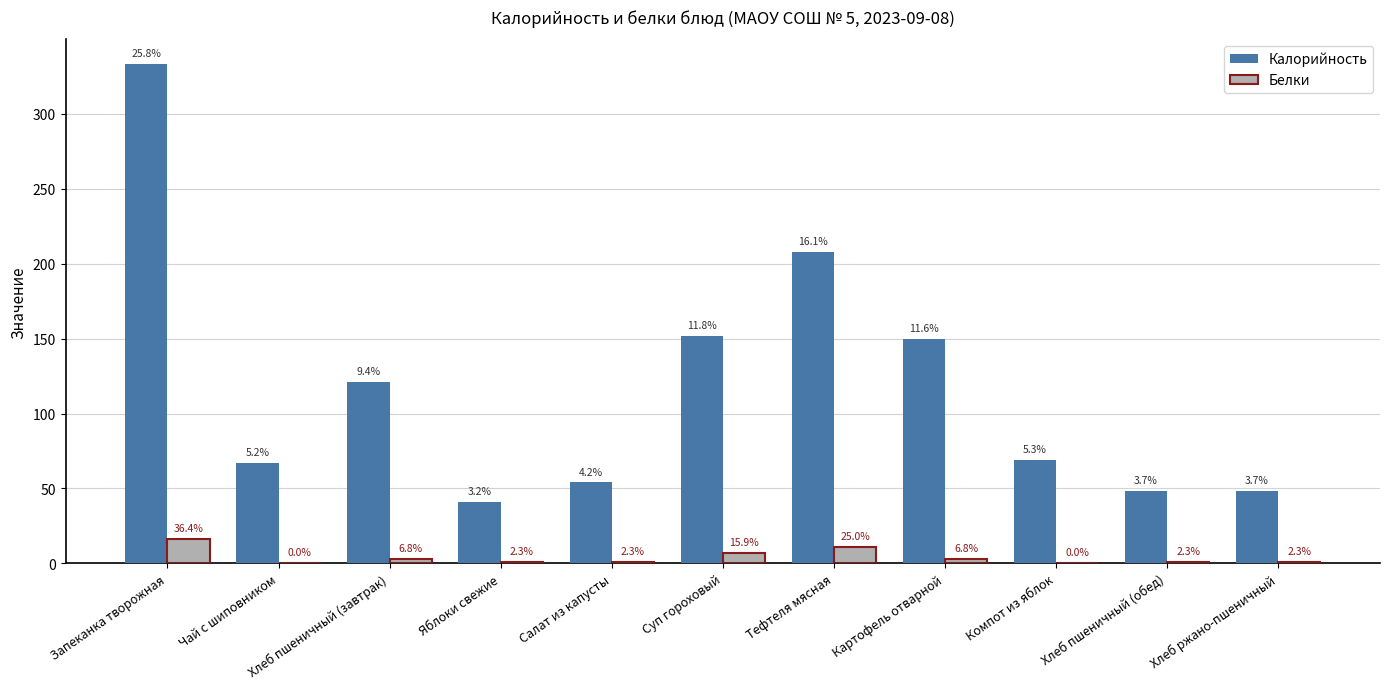

Are the bars grouped side by side (vs. stacked)?

Yes